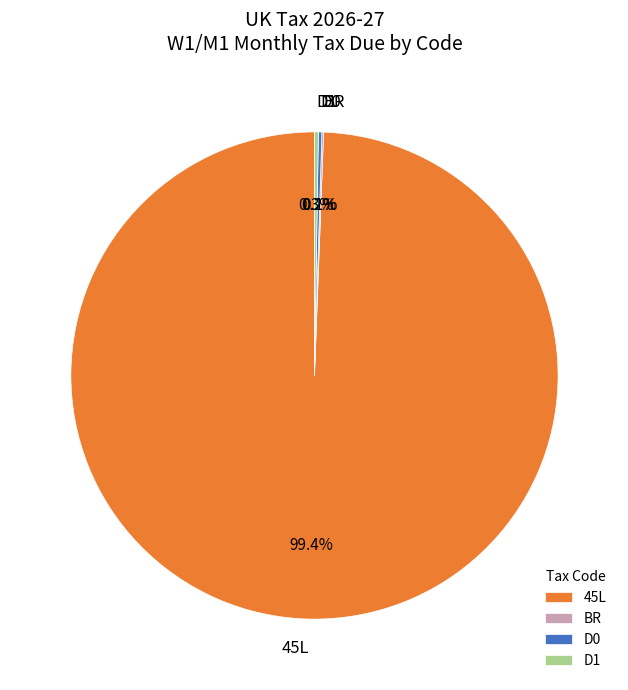

Which category has the biggest portion of the pie?

45L